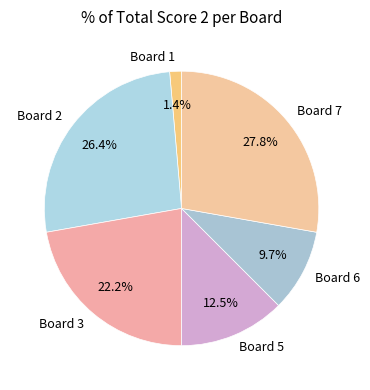

How many segments does this pie chart have?

6